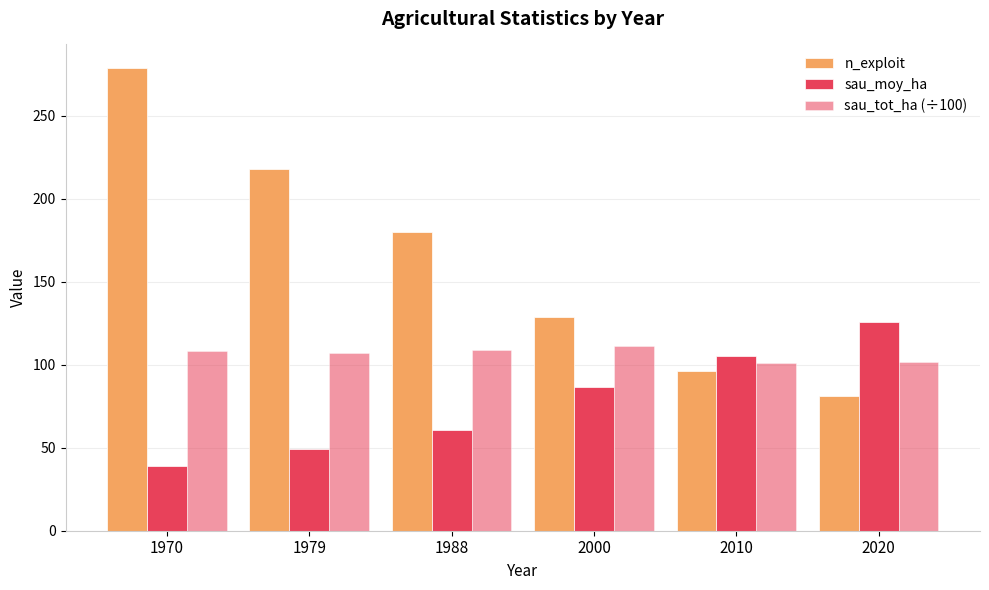

How many groups of bars are there?

6